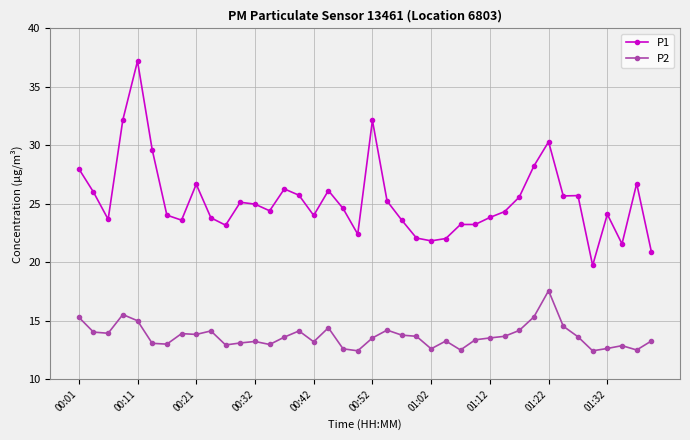

Which series has the largest total across all categories?

P1